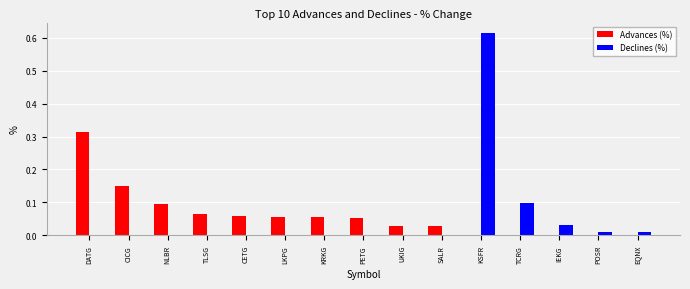

True or false: Advances (%) has a value of 0.0 at KSFR.

True